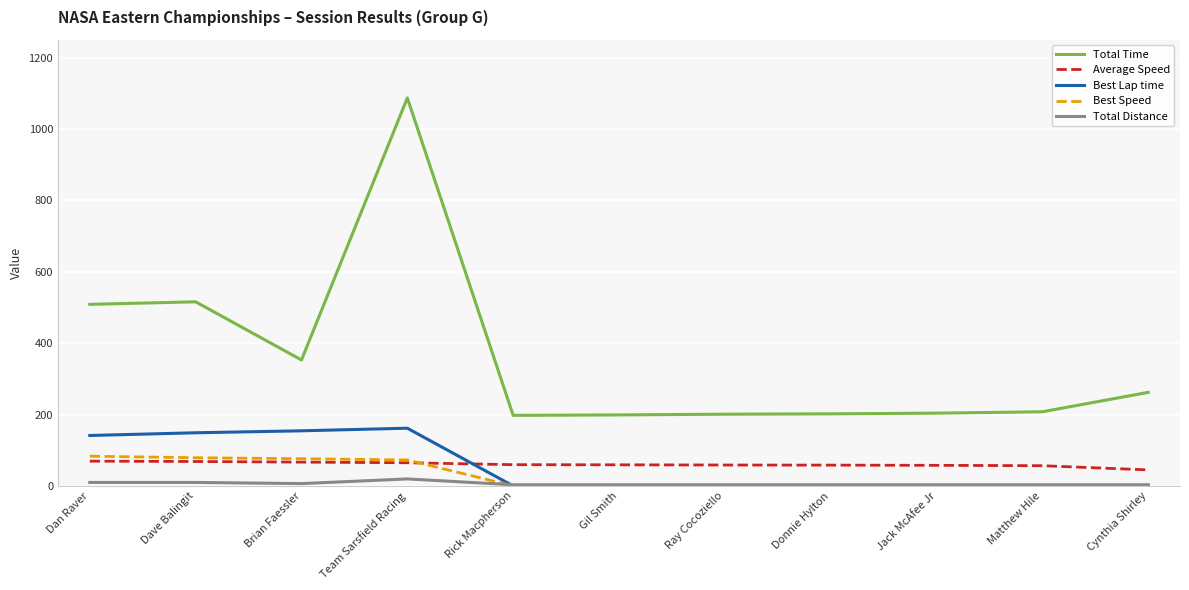

Which series has the largest range (max minus min)?

Total Time